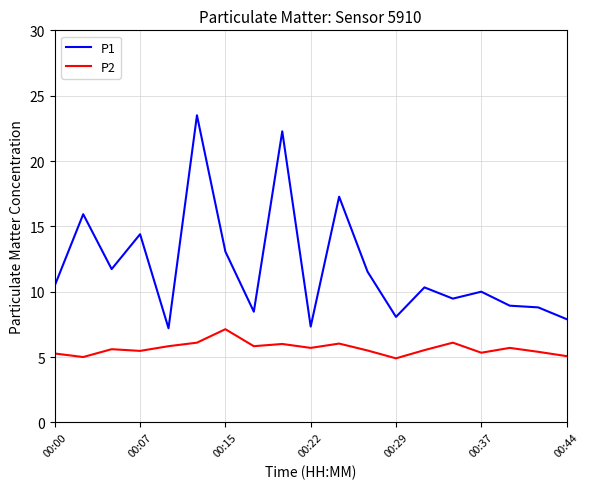

True or false: P2 and P1 intersect in this chart.

False